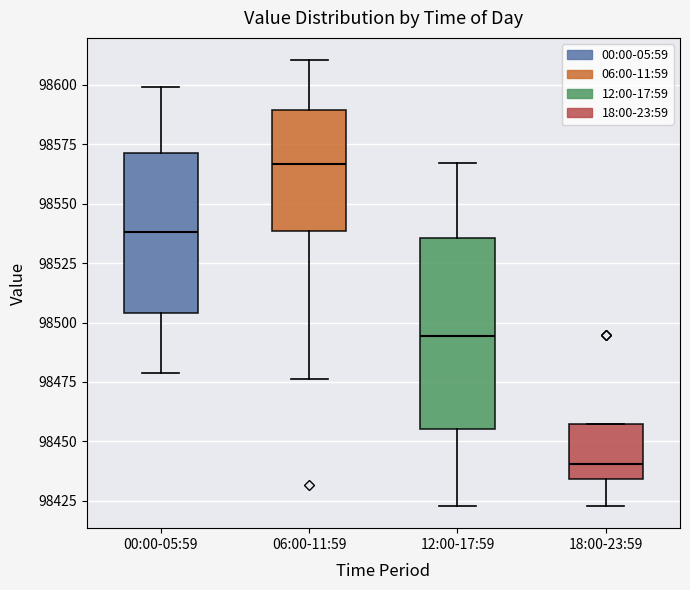

Reading left to right, transcribe this box plot: for each box, give where its median line is, the range the box spans, and where its two whiskers end, as read against the y-axis. The values are not printed on the chart, so give them approximately, as read against the axis.

00:00-05:59: median 98540, box 98505 to 98570, whiskers 98480 to 98600
06:00-11:59: median 98565, box 98540 to 98590, whiskers 98475 to 98610
12:00-17:59: median 98495, box 98455 to 98535, whiskers 98425 to 98565
18:00-23:59: median 98440, box 98435 to 98455, whiskers 98425 to 98455